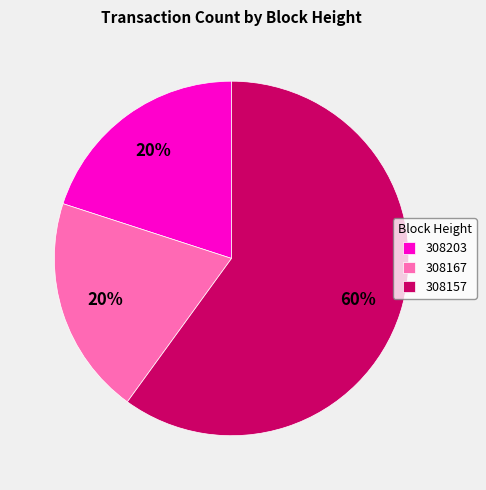

Which category accounts for the majority?

308157